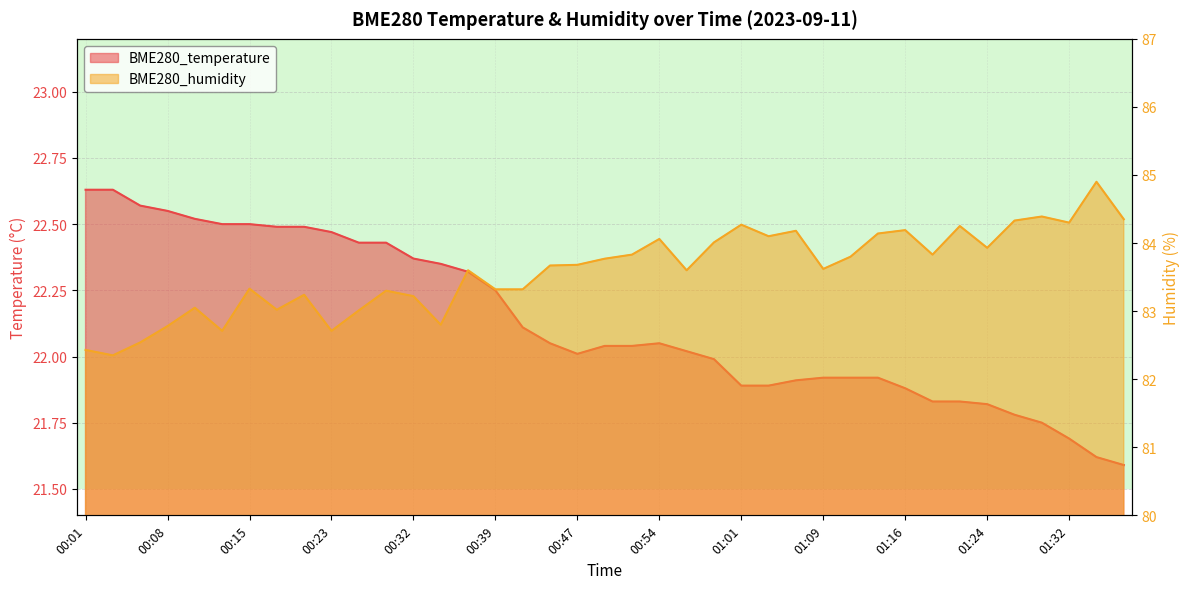

What is the minimum value shown in the chart?

21.6